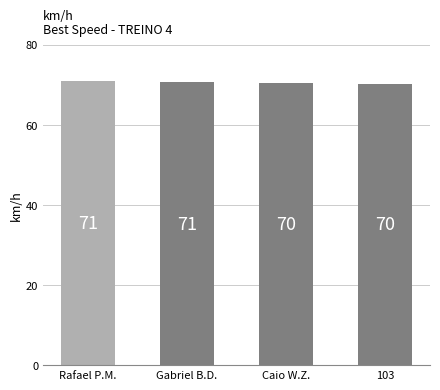

What is the difference between the values at 103 and Gabriel B.D.?

0.4